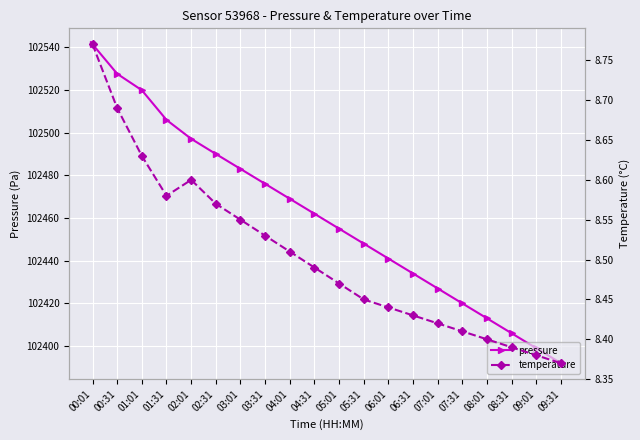

At 00:31, list the series in order from largest to smallest.

pressure, temperature